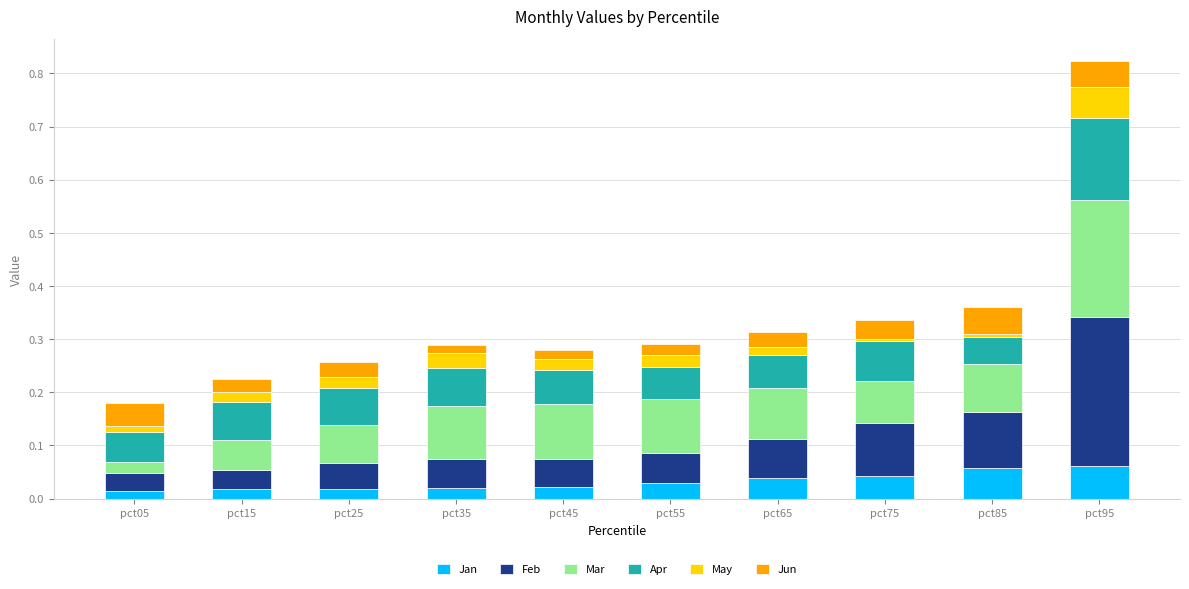

Is it true that Jan equals 0.0 at pct25?

True